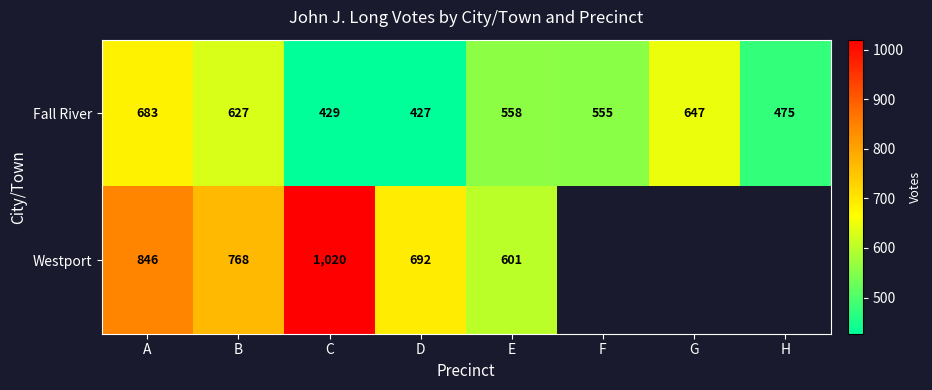

List the labels in order of Fall River value, smallest first.

D, C, H, F, E, B, G, A